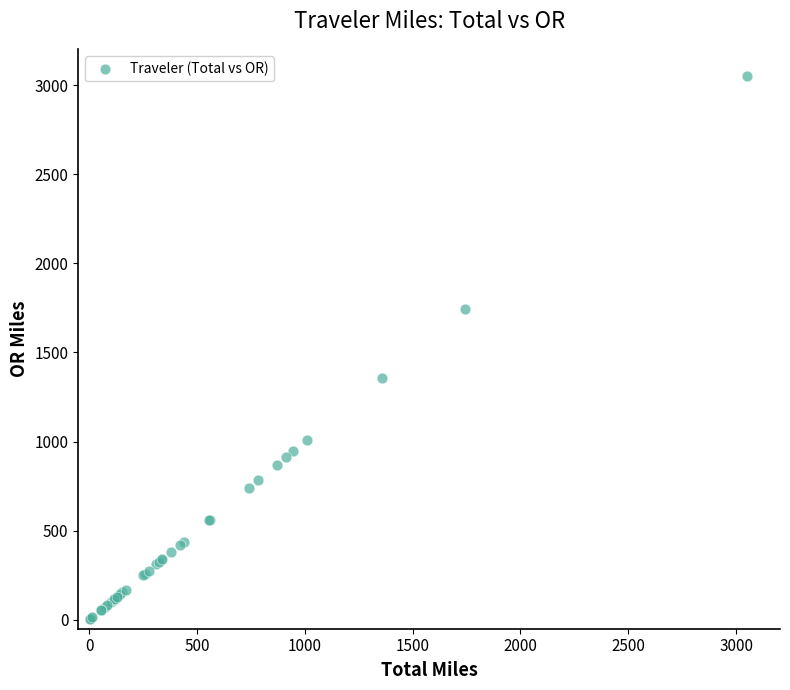

What Y value in the scatter plot is closest to 1526?

1356.5